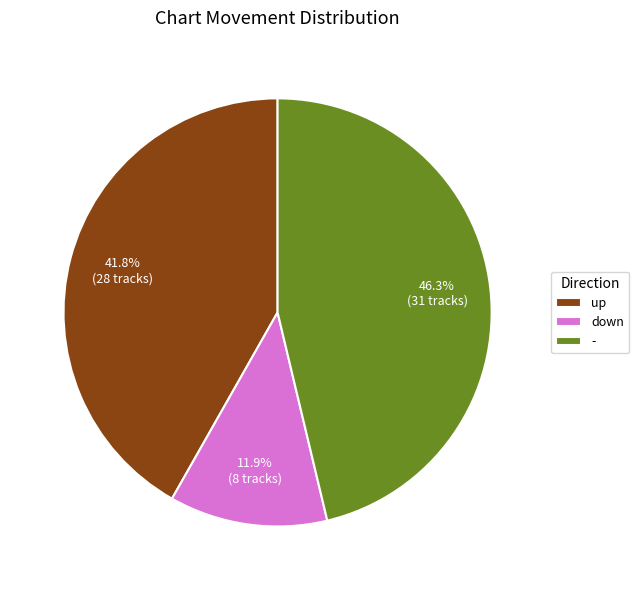

To the nearest percent, what is the difference between the - and down slice percentages?

34%